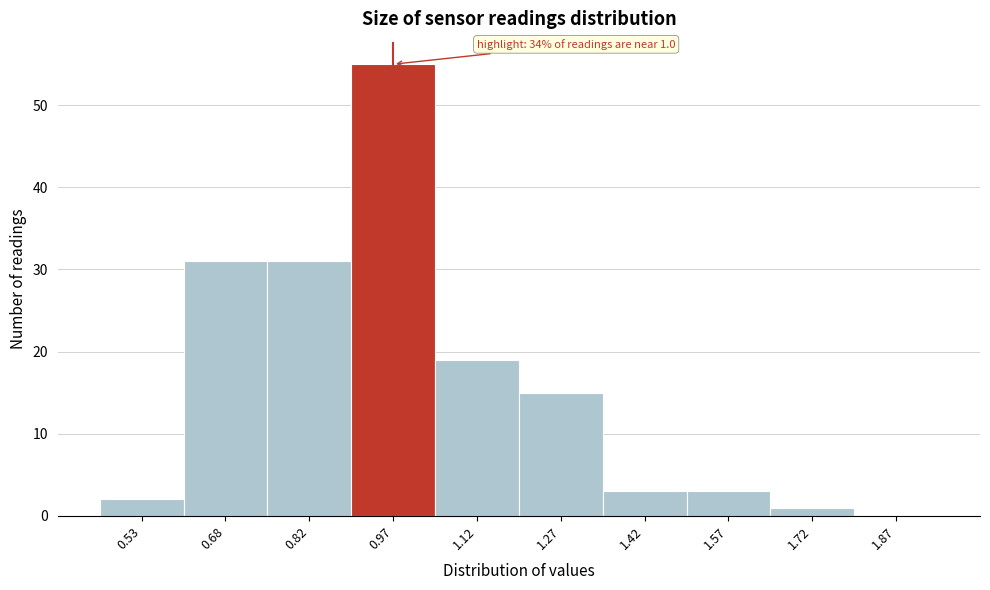

Which range on the x-axis has the tallest bar?

0.90 to 1.05